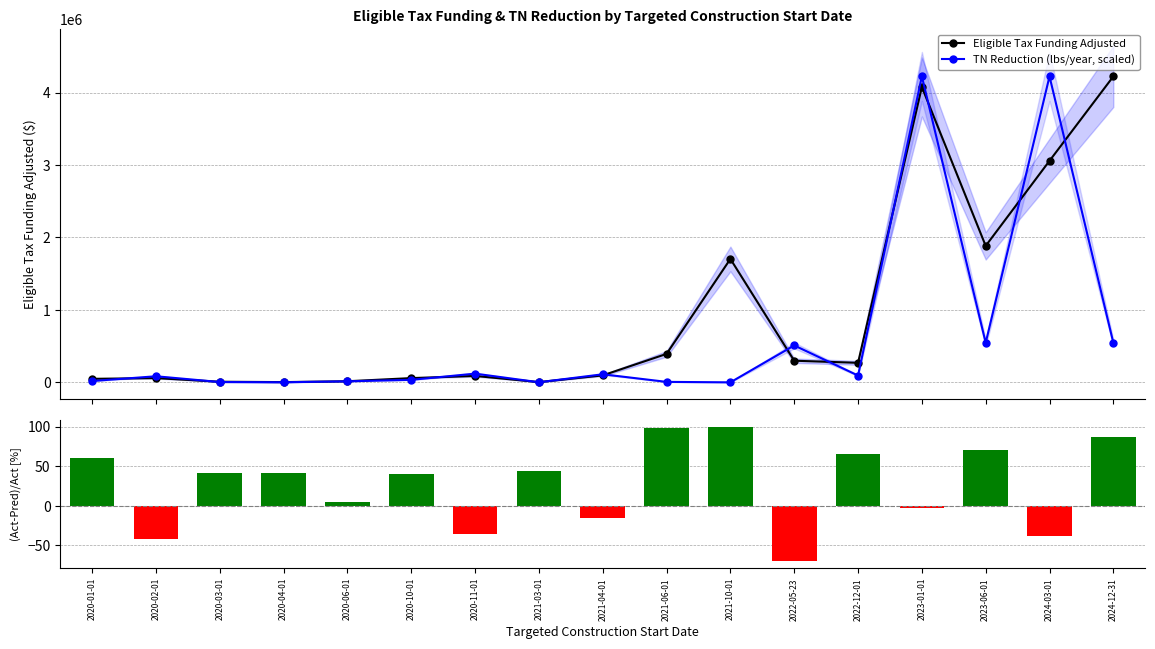

What is the spread (max minus min) of values at 2024-03-01?

4222538.1